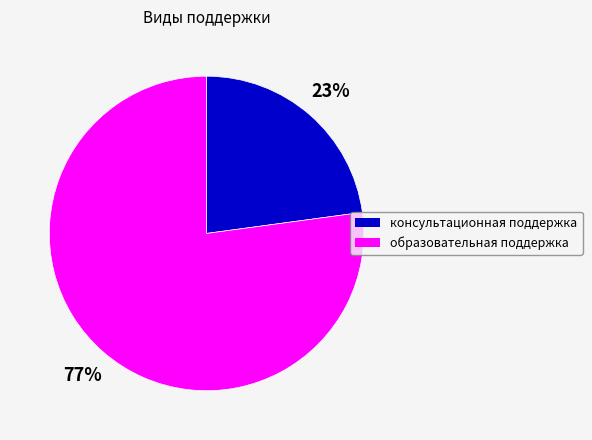

What is the majority slice?

образовательная поддержка